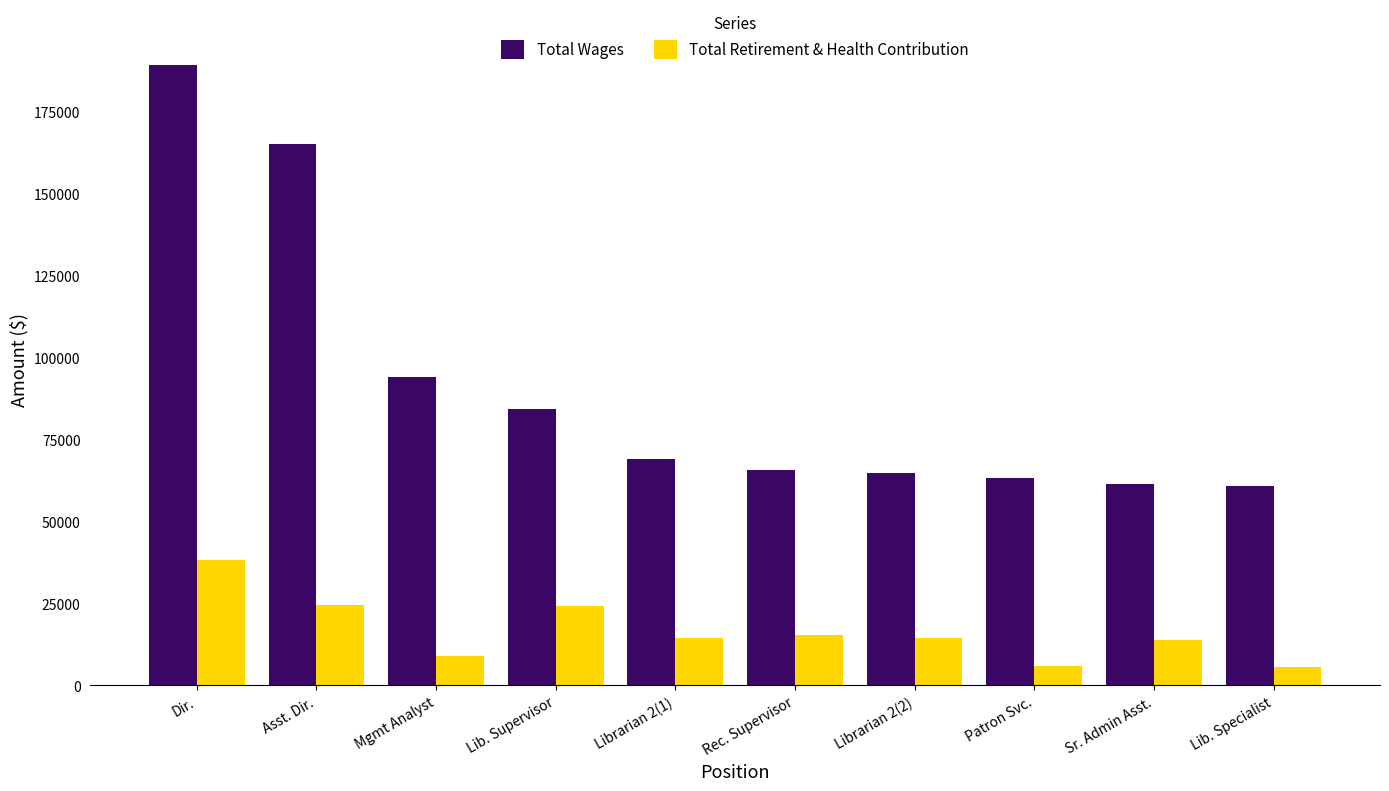

How many bars are there in total?

20